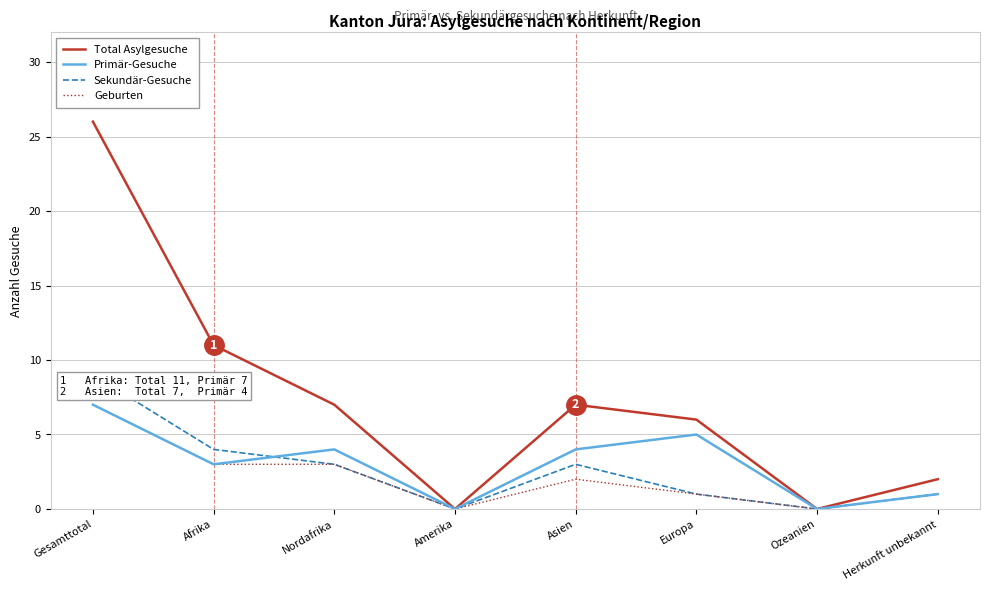

What is the highest value of the Sekundär-Gesuche series?

9